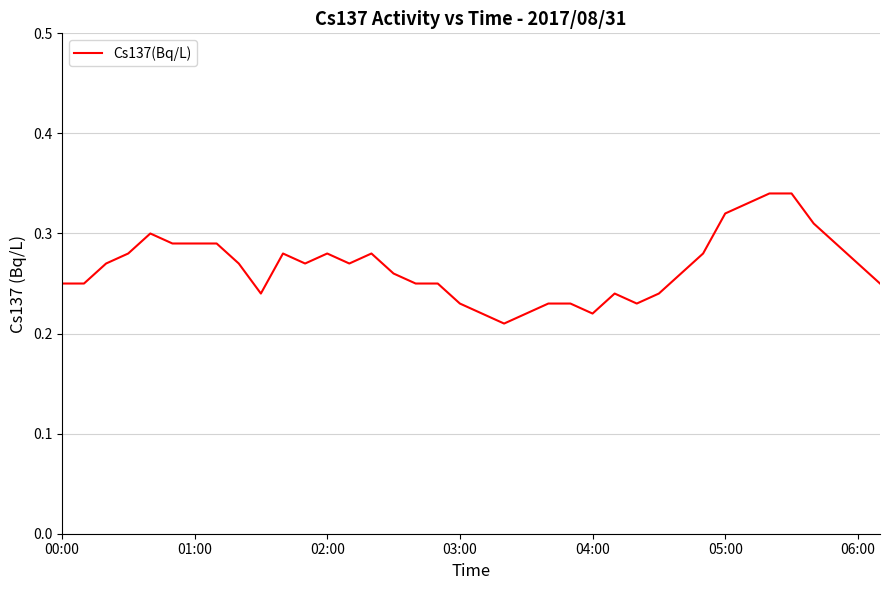

Does the chart have visible grid lines?

Yes